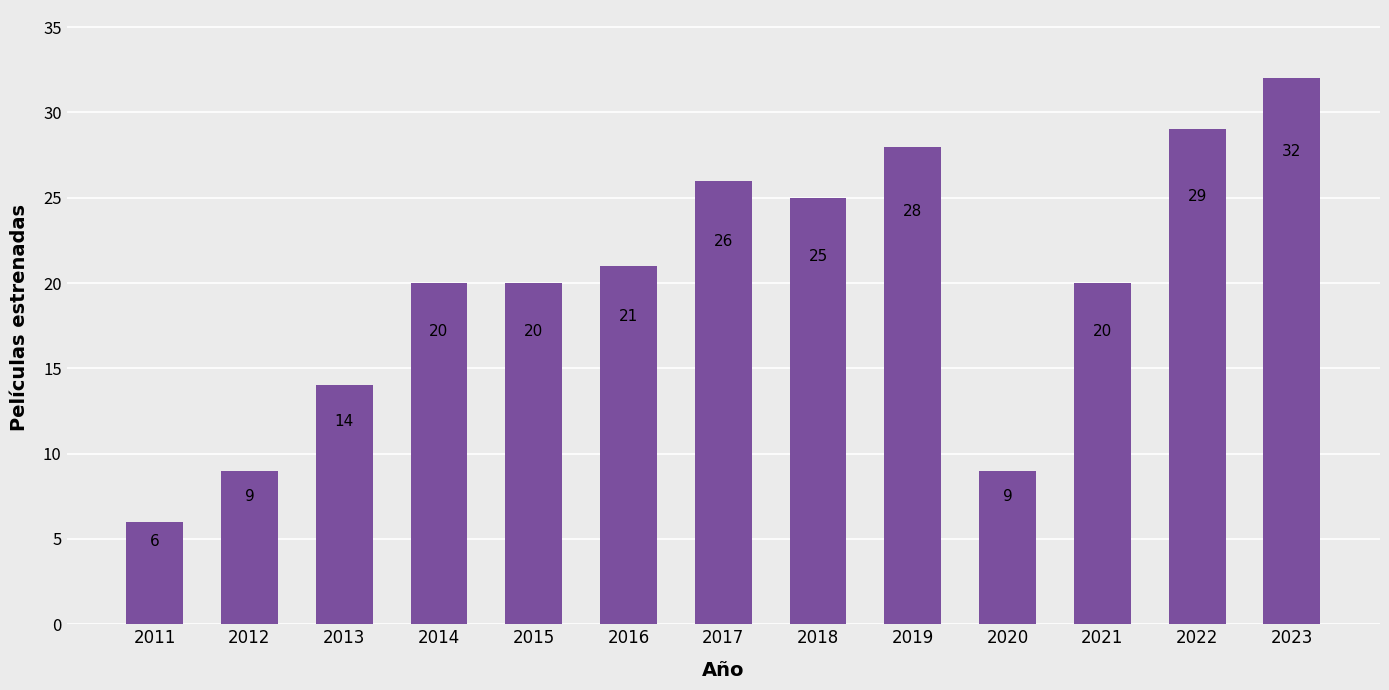

What is the value of the 7th bar from the left?

26